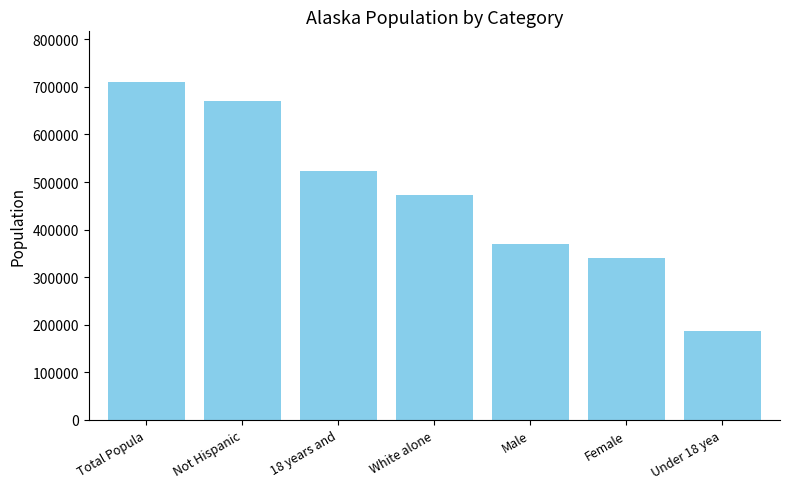

Rank the categories by value from lowest to highest.

Under 18 yea, Female, Male, White alone, 18 years and, Not Hispanic, Total Popula